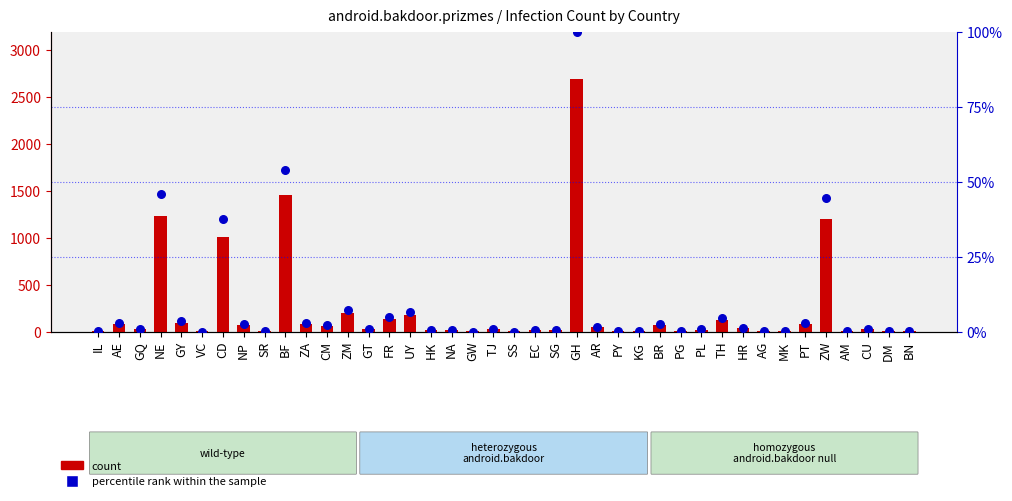

Which series has the largest Y range (max minus min)?

count